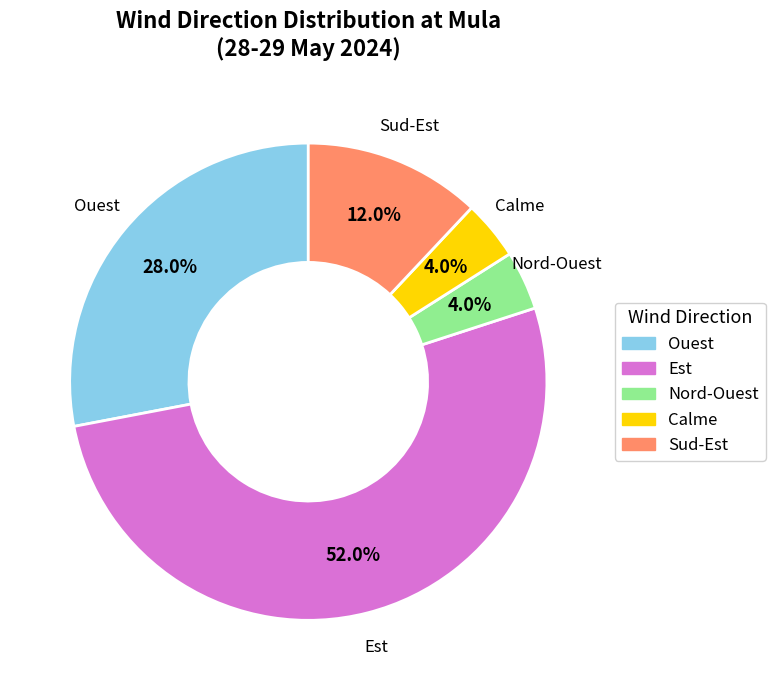

How many segments does this pie chart have?

5